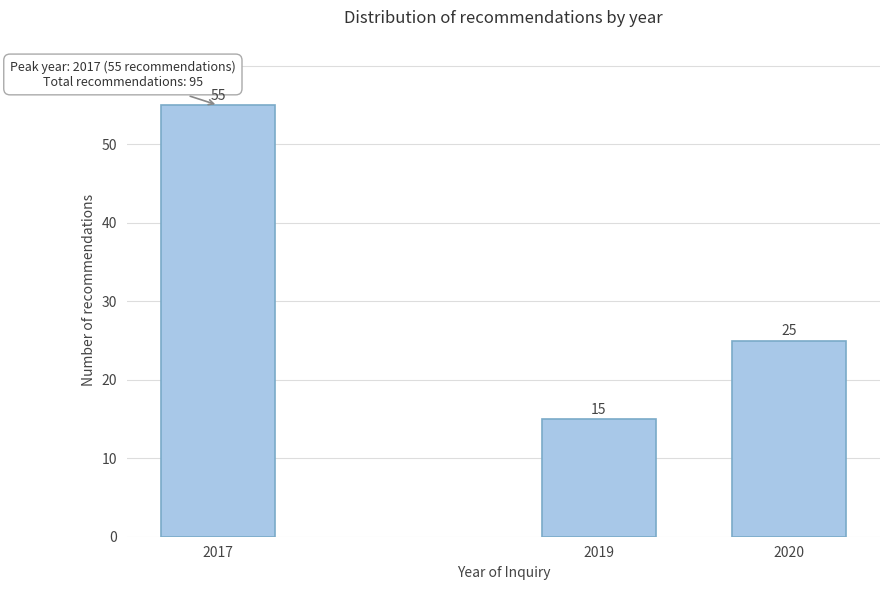

Reading left to right, what are all the values shown in this chart?

2017=55	2019=15	2020=25